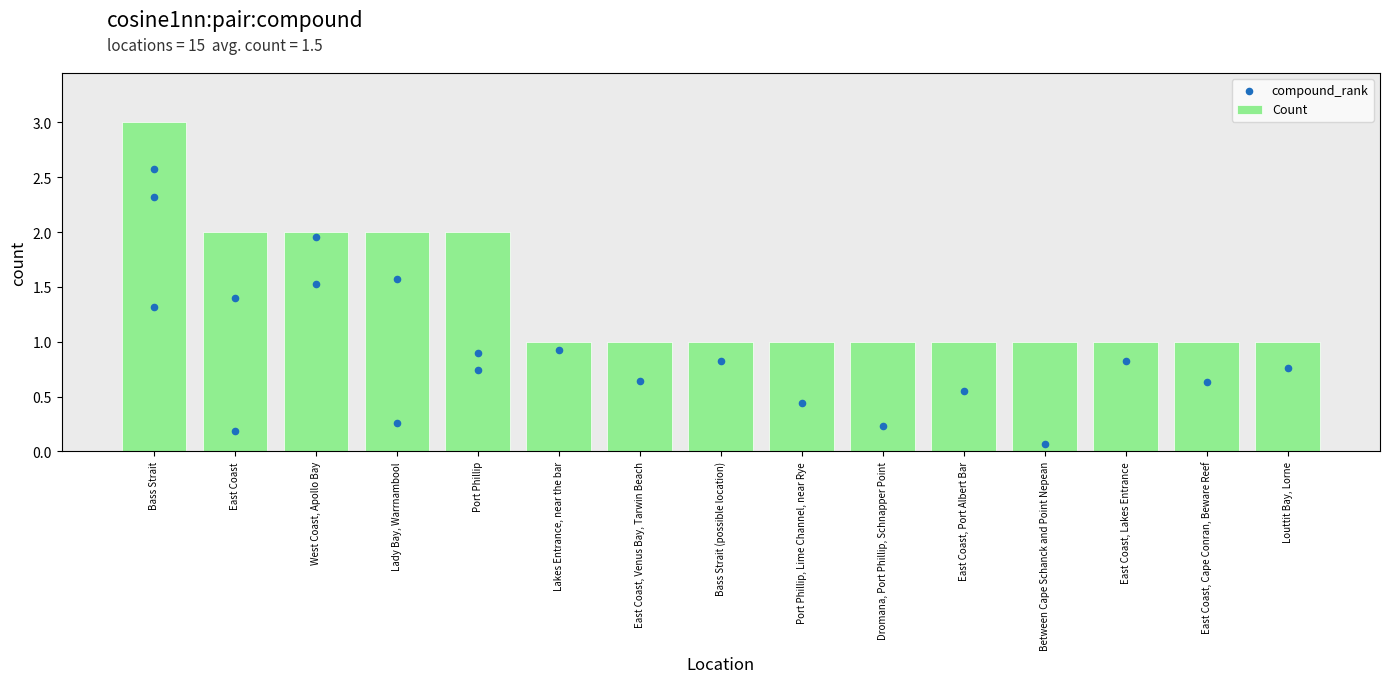

Approximately how many times larger is the value at East Coast compared to West Coast, Apollo Bay?

1.0